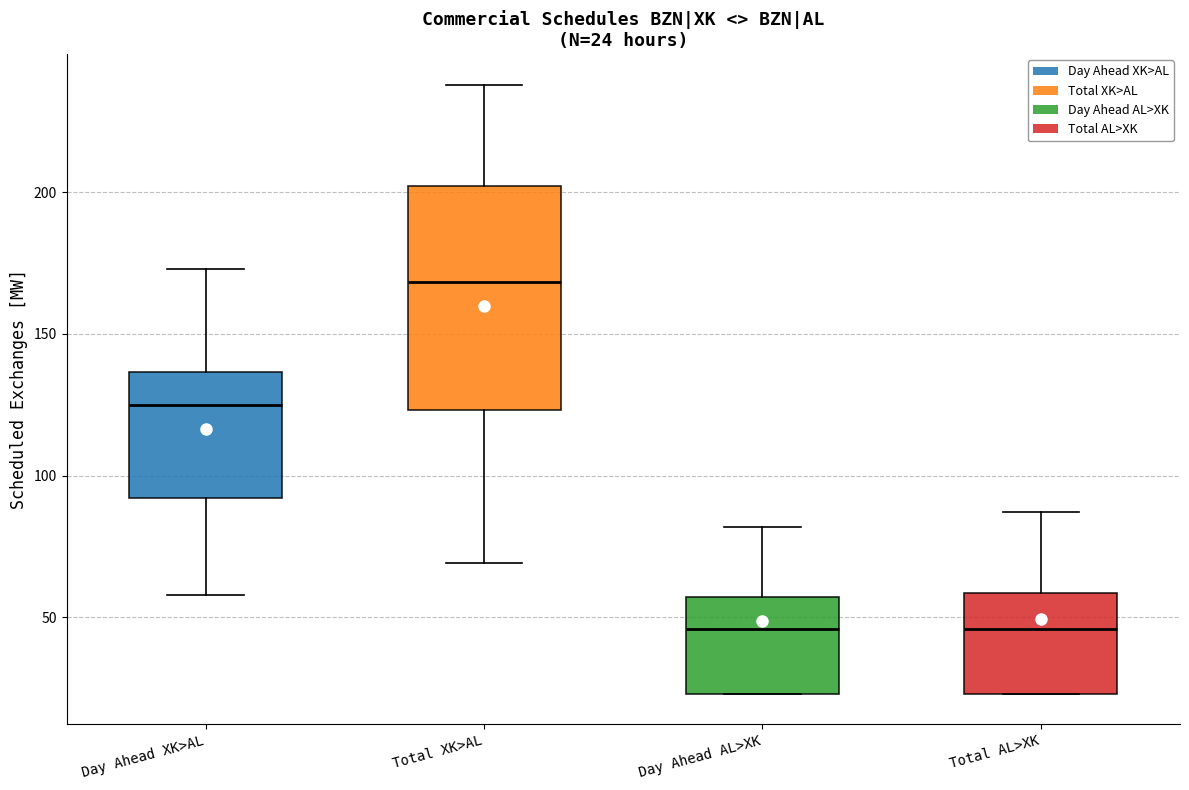

Comparing the boxes themselves (not the whiskers), which one is the tallest?

Total XK>AL